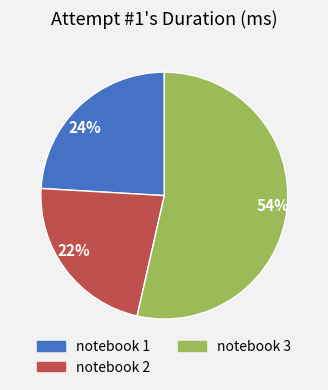

Which slice represents more than half of the pie?

54%